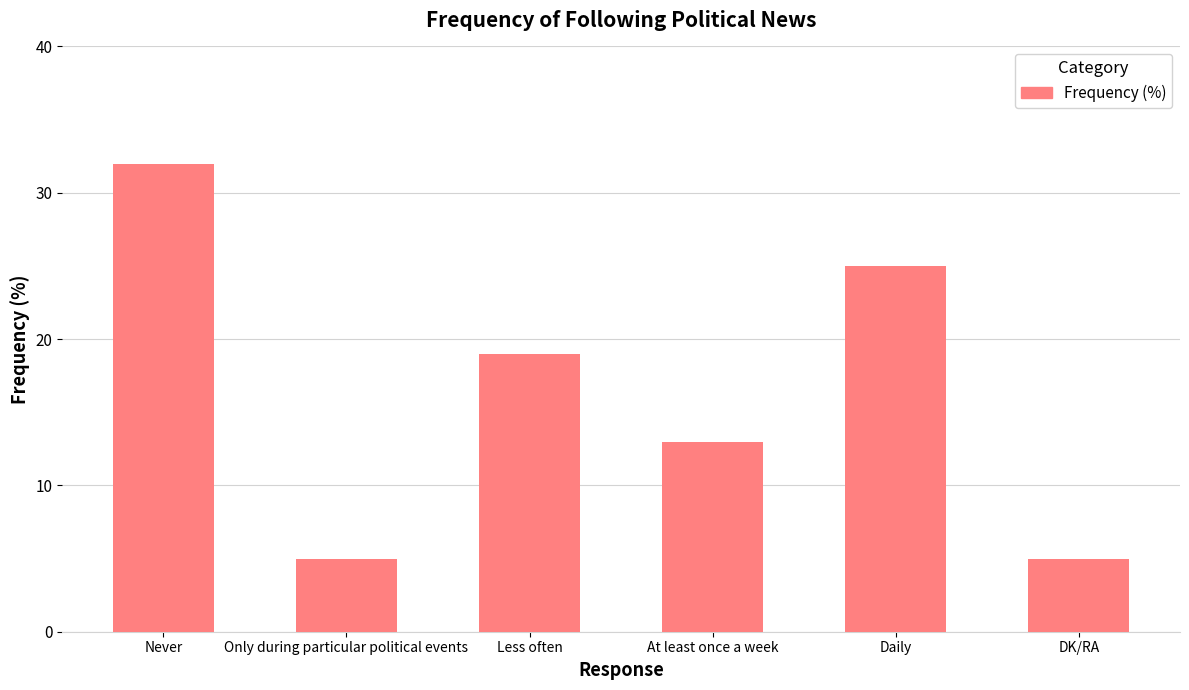

What position from the right is Daily?

2